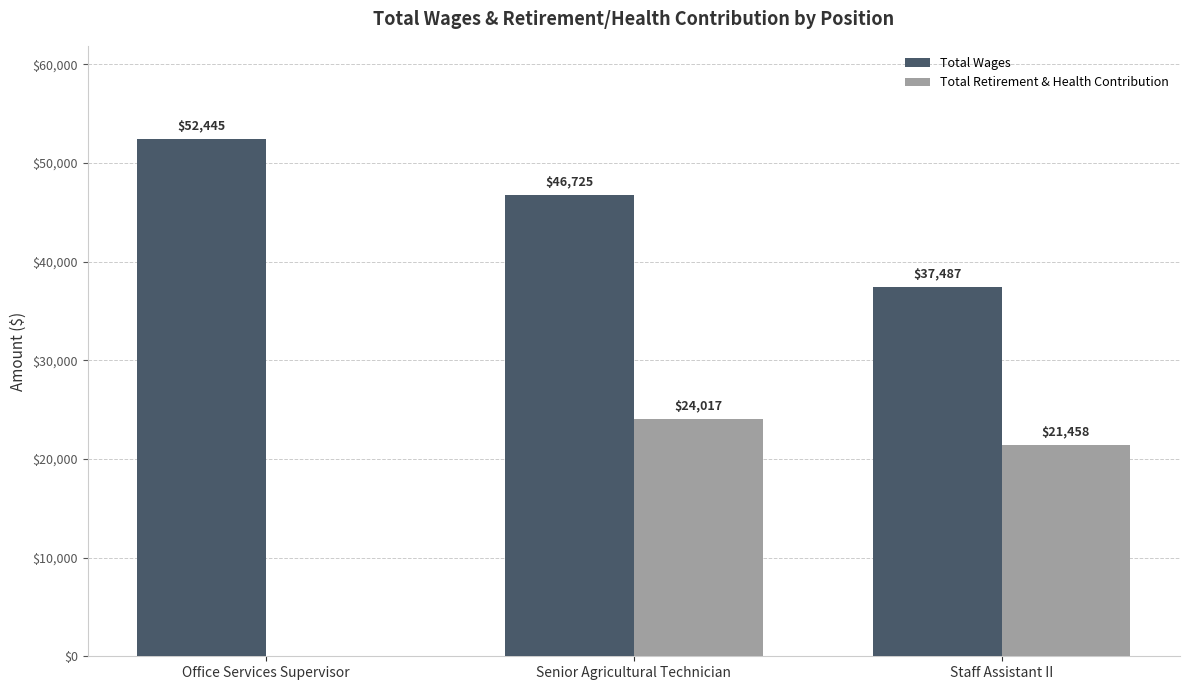

Reading left to right, list all the values displayed in this chart.

Total Wages: Office Services Supervisor=52445	Senior Agricultural Technician=46725	Staff Assistant II=37487
Total Retirement & Health Contribution: Office Services Supervisor=0	Senior Agricultural Technician=24017	Staff Assistant II=21458